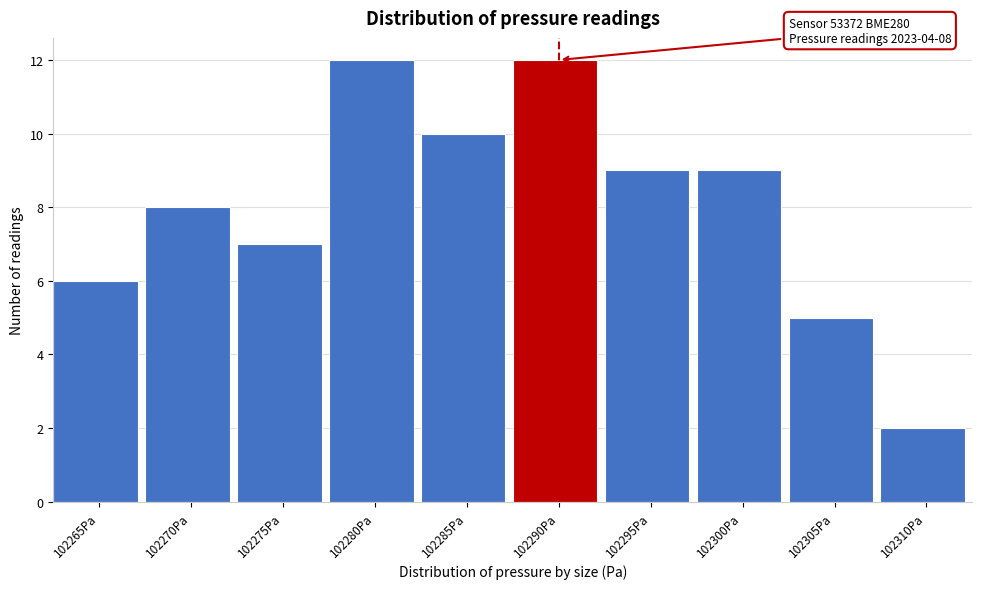

Reading left to right, list all the values displayed in this chart.

102265Pa=6	102270Pa=8	102275Pa=7	102280Pa=12	102285Pa=10	102290Pa=12	102295Pa=9	102300Pa=9	102305Pa=5	102310Pa=2